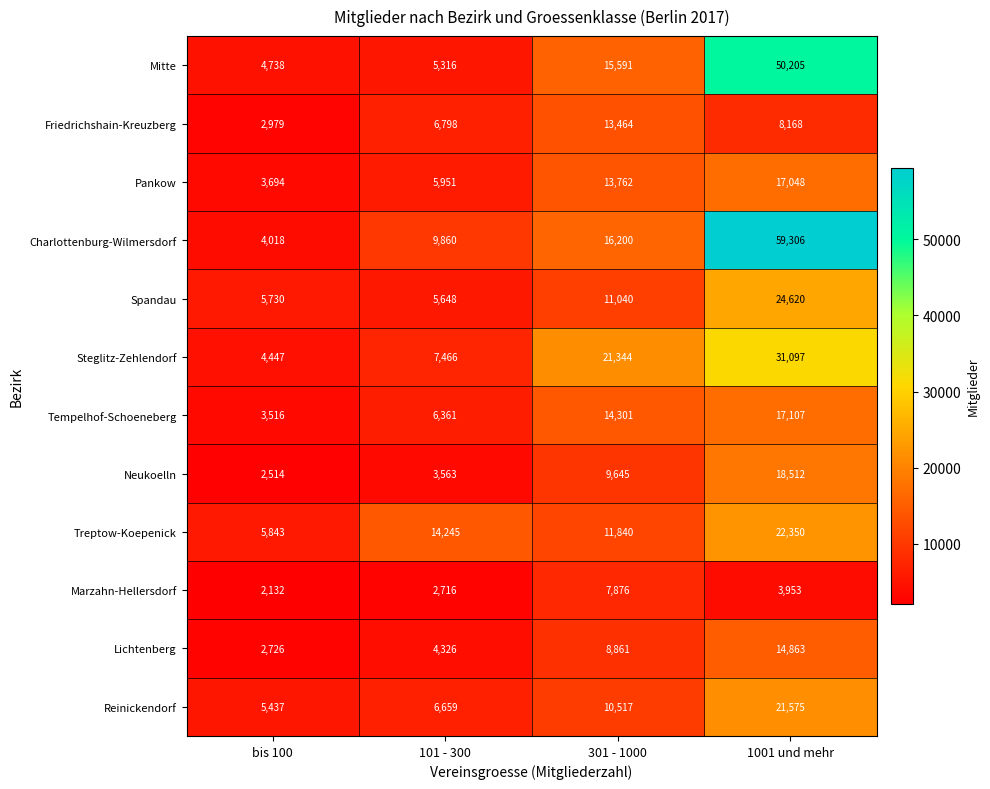

What is the difference between the highest and lowest values at 301 - 1000?

13468